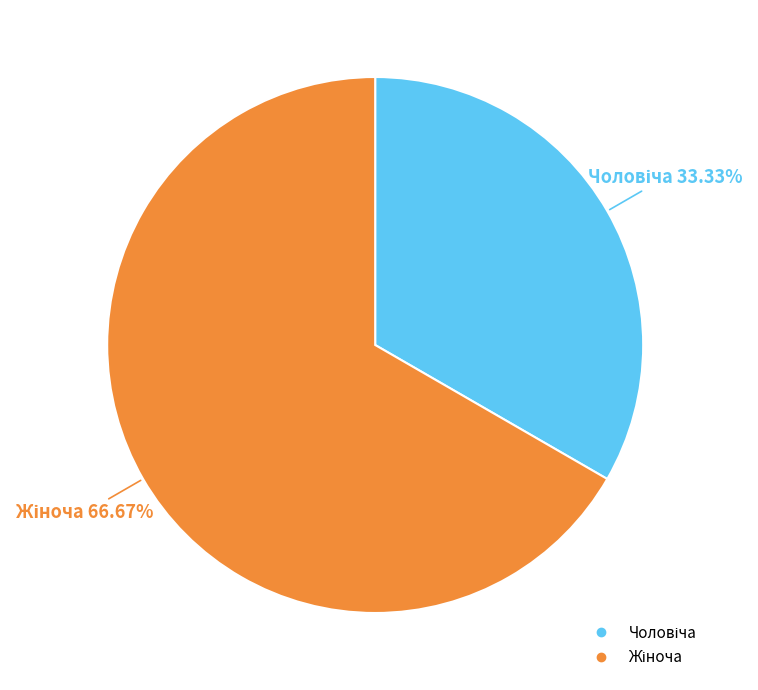

Is there any slice that represents more than half of the pie?

Yes